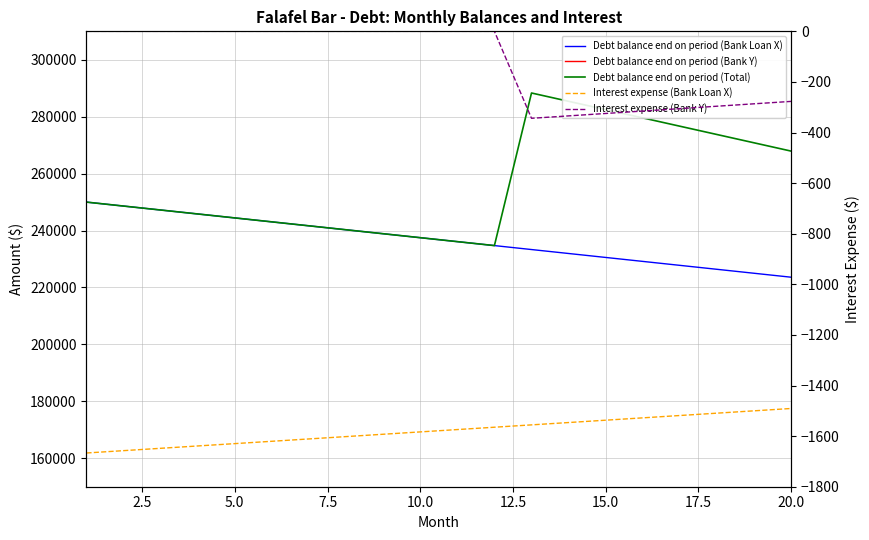

How many values in the Debt balance end on period (Total) series exceed 248611?

10